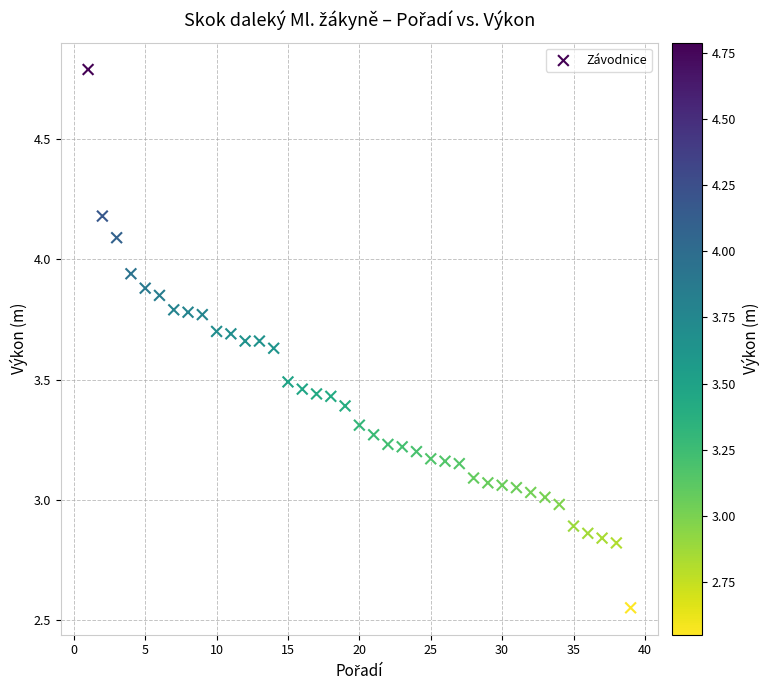

What is the range of Y values (max minus min)?

2.2